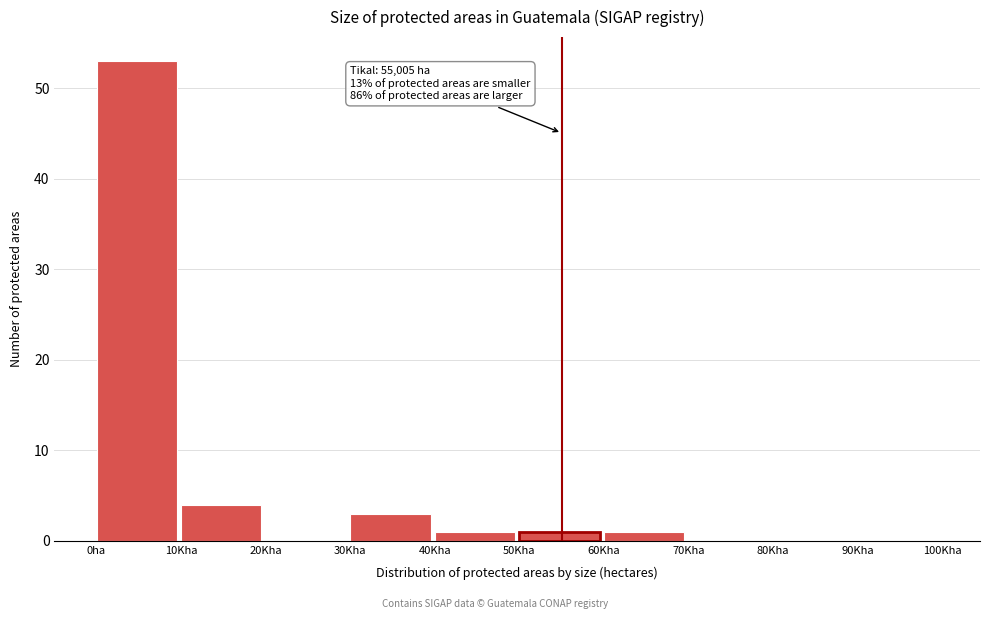

Reading left to right, transcribe all the data shown in this chart.

0ha=53	10Kha=4	20Kha=0	30Kha=3	40Kha=1	50Kha=1	60Kha=1	70Kha=0	80Kha=0	90Kha=0